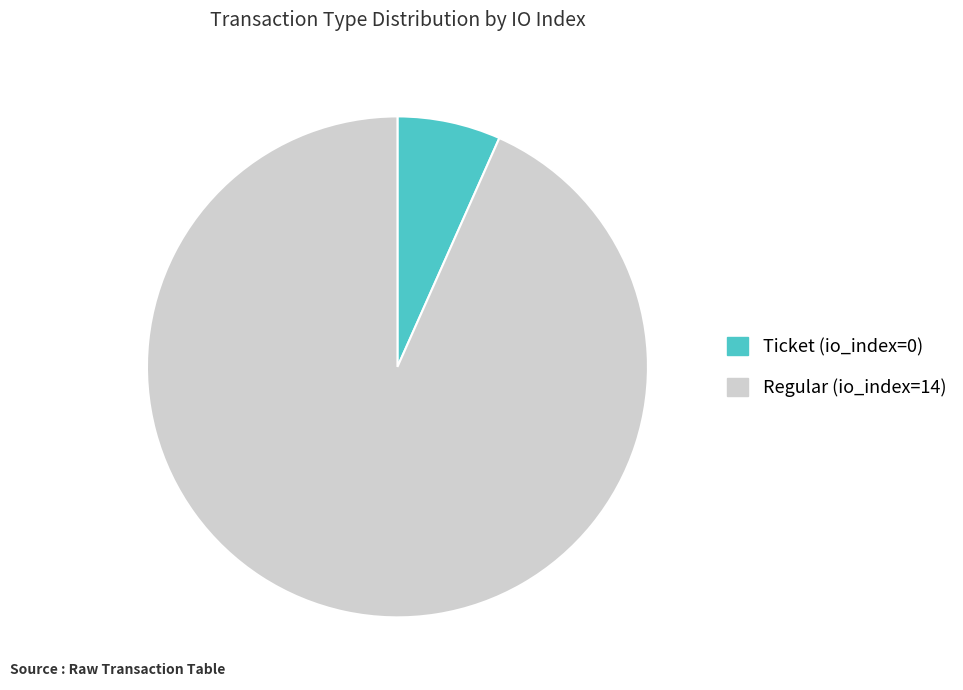

Does any single category account for the majority?

Yes